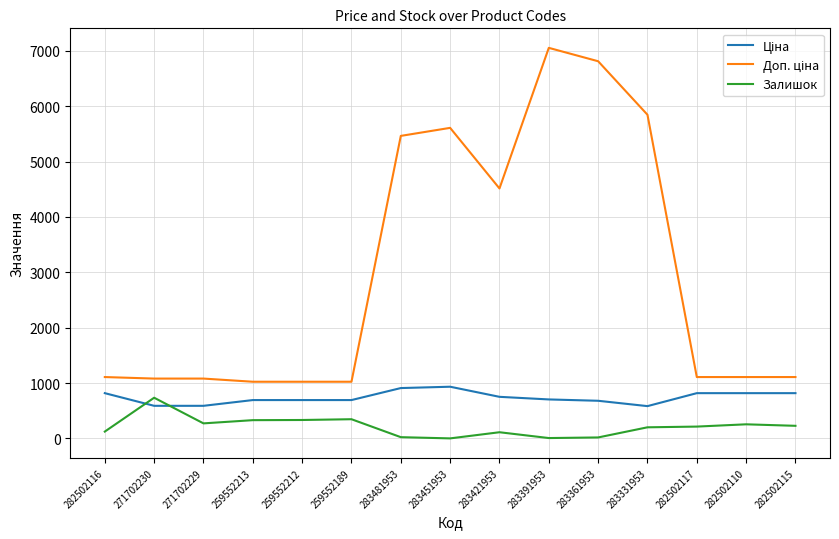

Does the chart have visible grid lines?

Yes